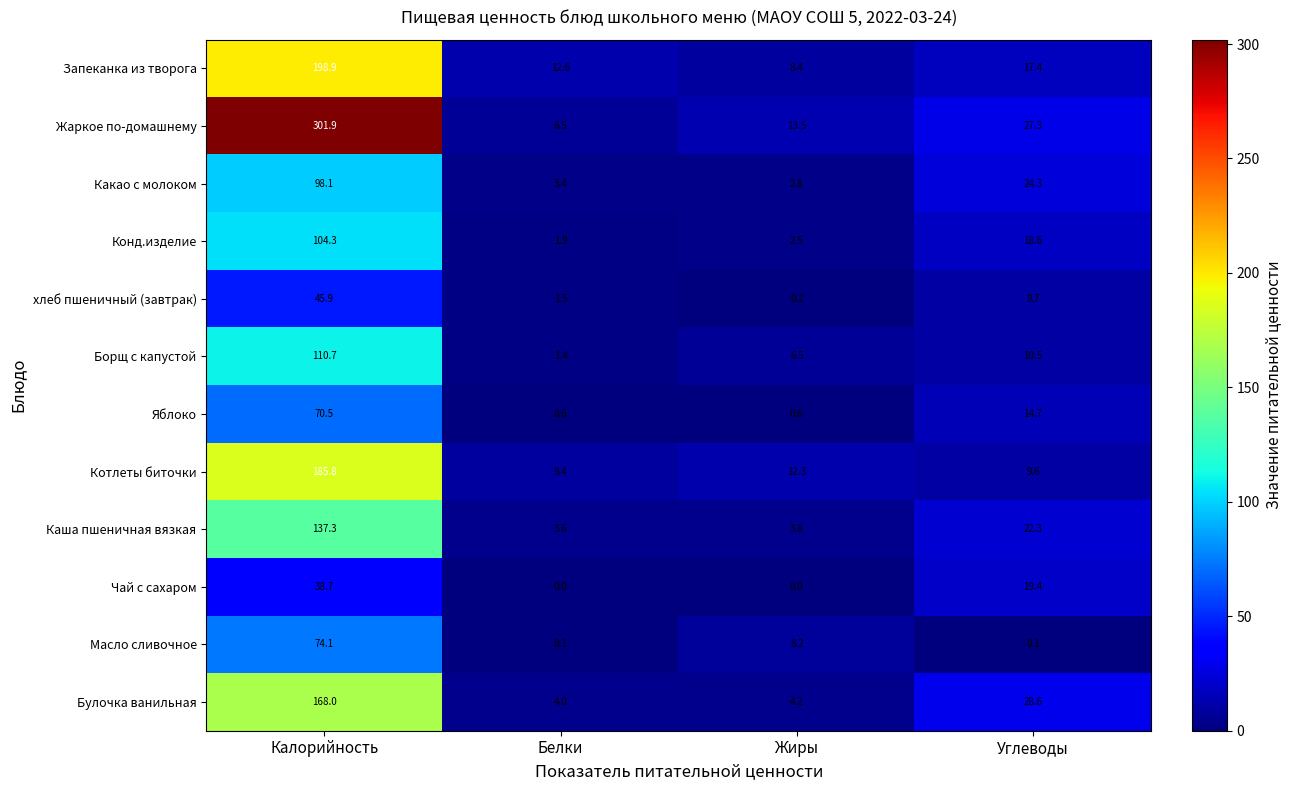

Rank the series by their maximum value, from highest to lowest.

Жаркое по-домашнему, Запеканка из творога, Котлеты биточки, Булочка ванильная, Каша пшеничная вязкая, Борщ с капустой, Конд.изделие, Какао с молоком, Масло сливочное, Яблоко, хлеб пшеничный (завтрак), Чай с сахаром